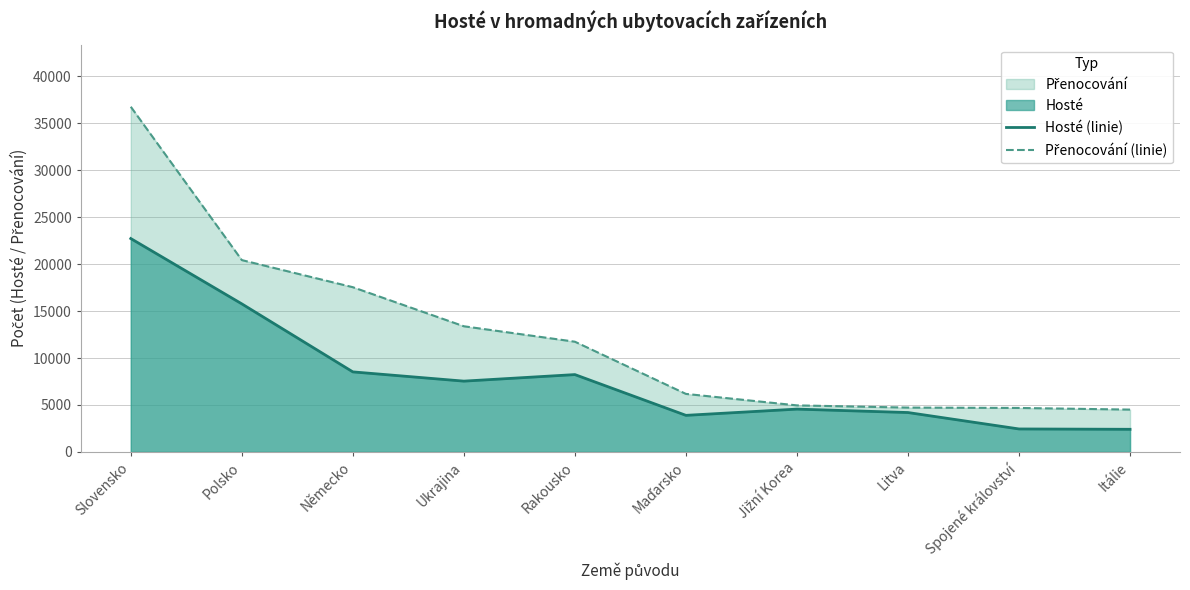

The value of Hosté (linie) at Itálie is 1504. True or false?

False